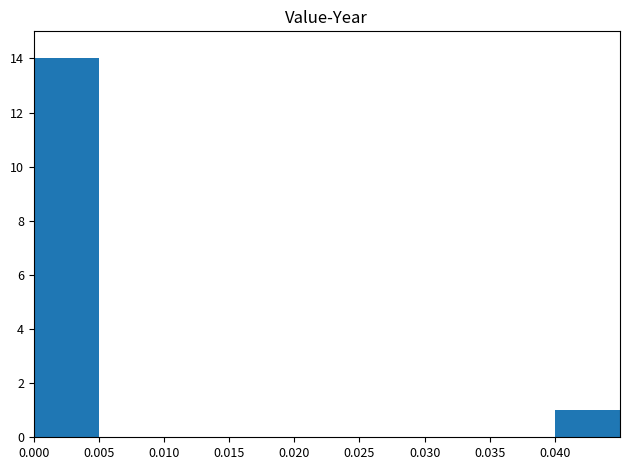

What is the maximum value shown in the chart?

14